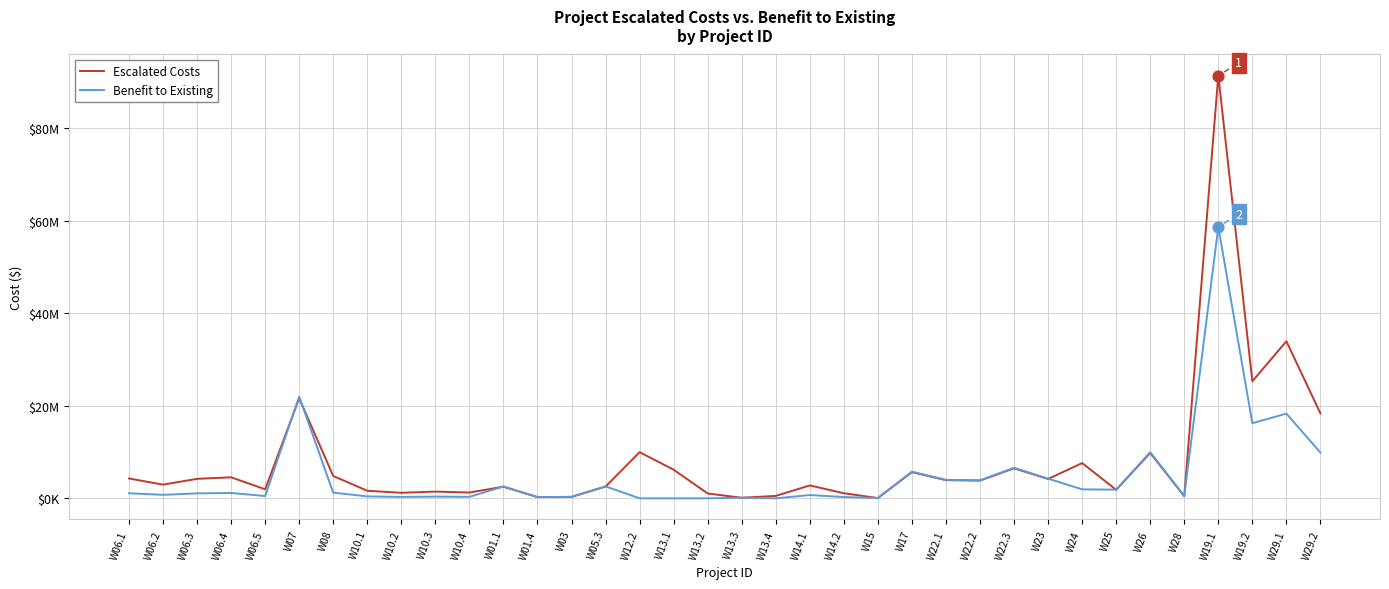

What are all the series names shown in the legend?

Escalated Costs, Benefit to Existing